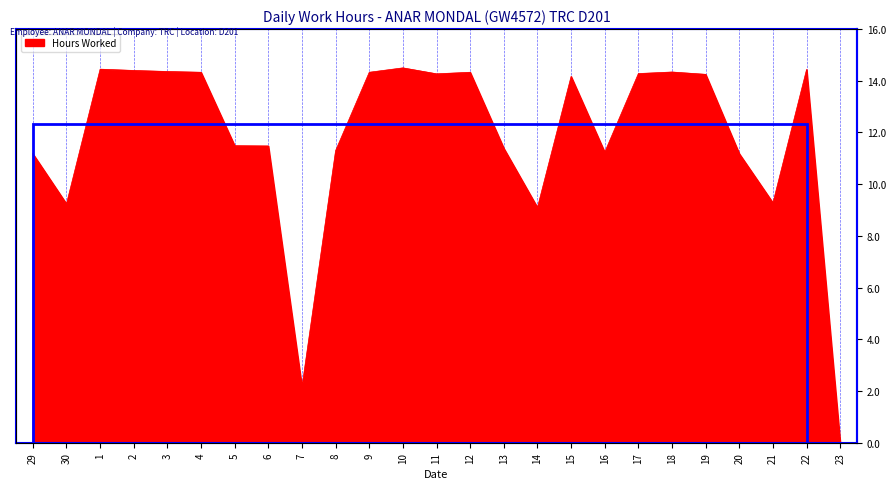

What position from the right is 21?

3